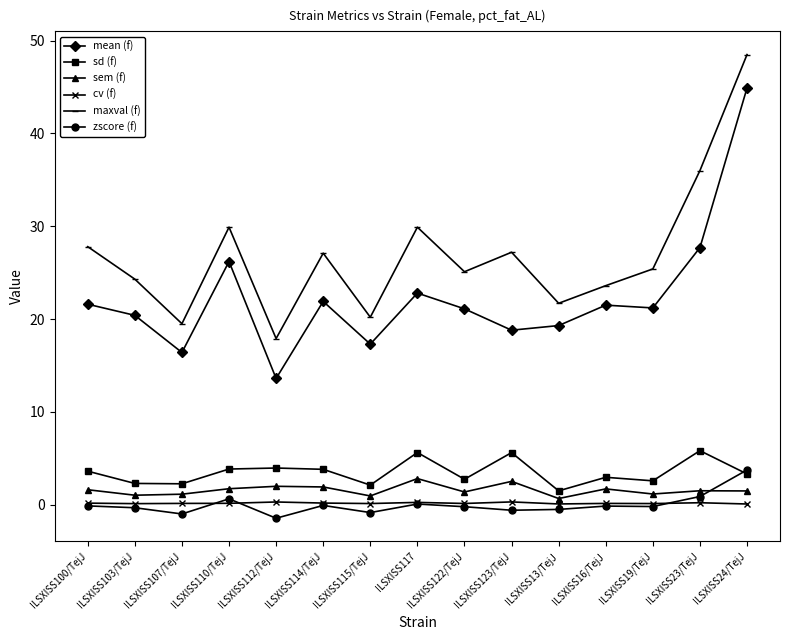

Which series has the largest range (max minus min)?

mean (f)